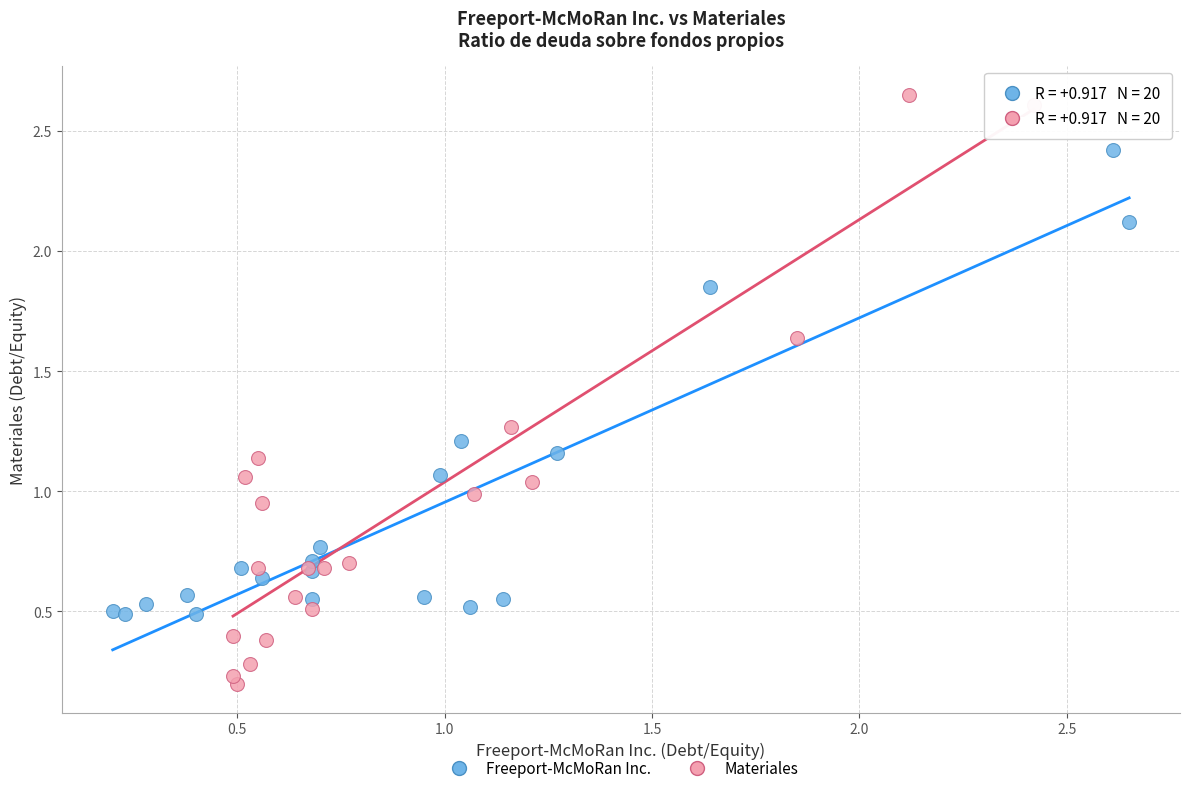

Which series reaches the maximum Y coordinate?

Materiales